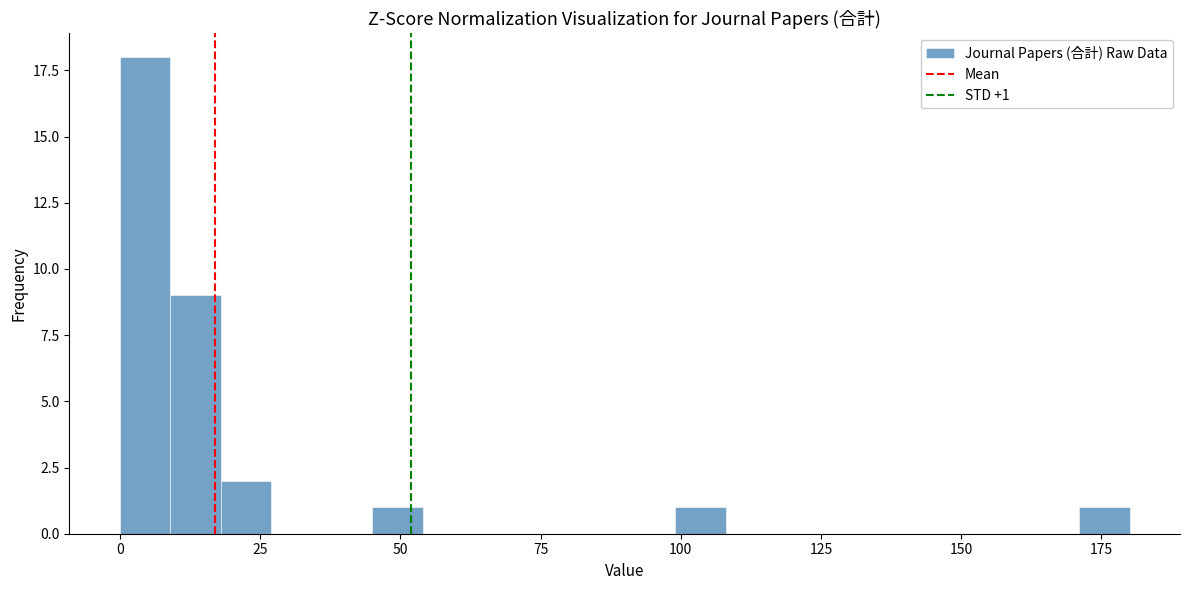

Read against the x-axis, roughly where is the centre of the tallest bar?

5